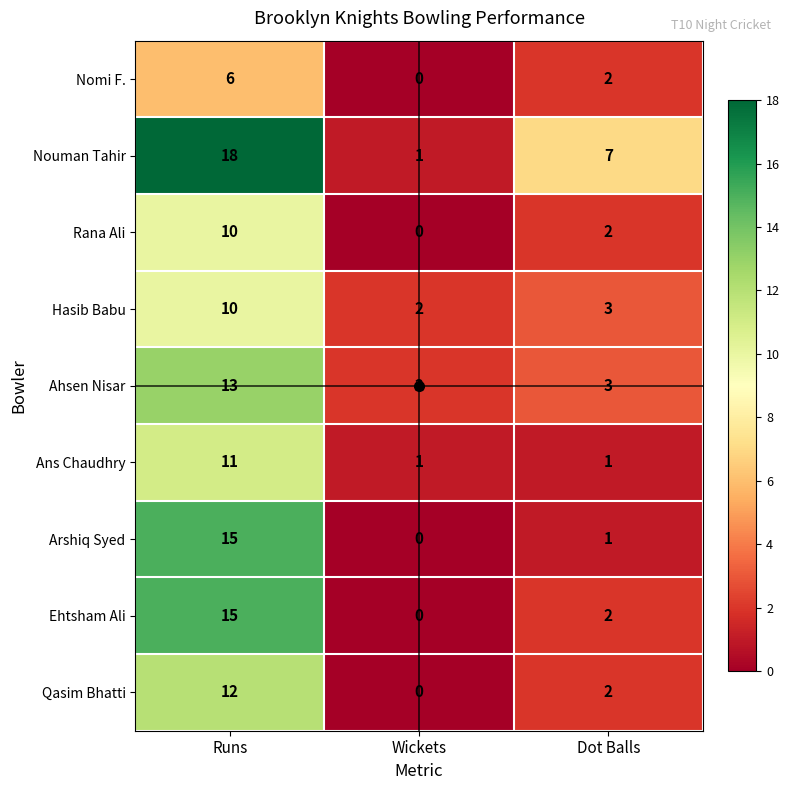

The Rana Ali series shows 1 at Dot Balls. True or false?

False